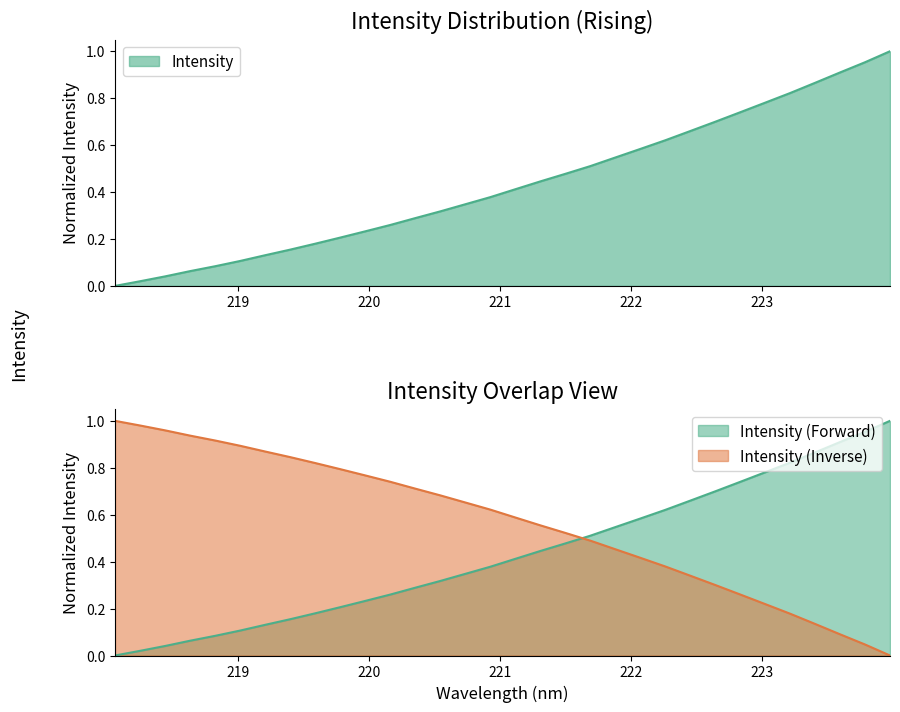

Which category has the highest value across all series?

218.0596